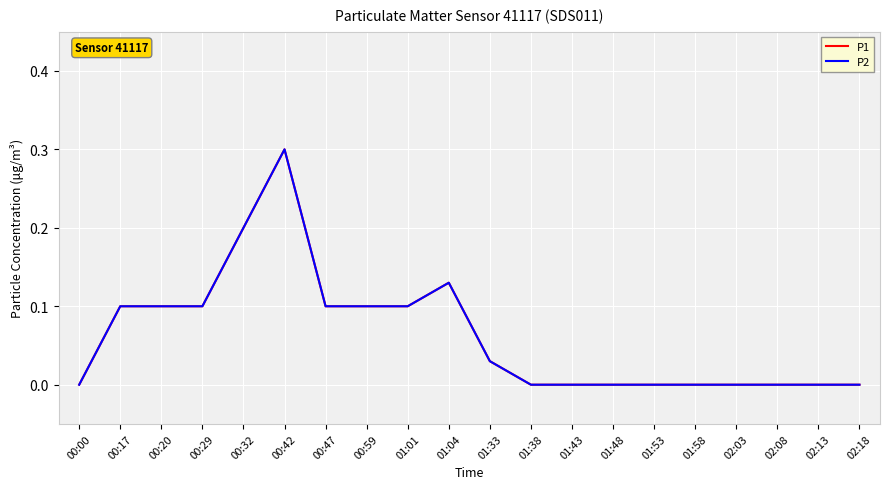

Does the chart have visible grid lines?

Yes